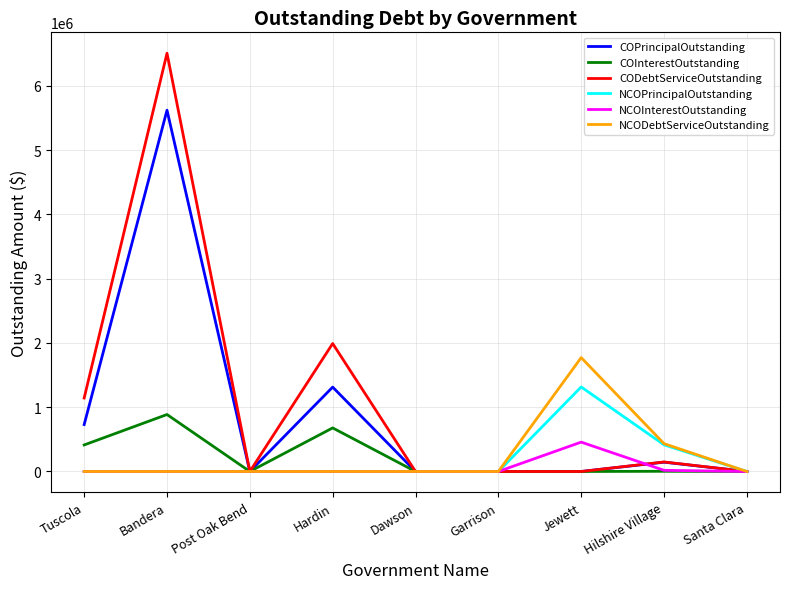

Read the CODebtServiceOutstanding value at Tuscola.

1142875.0